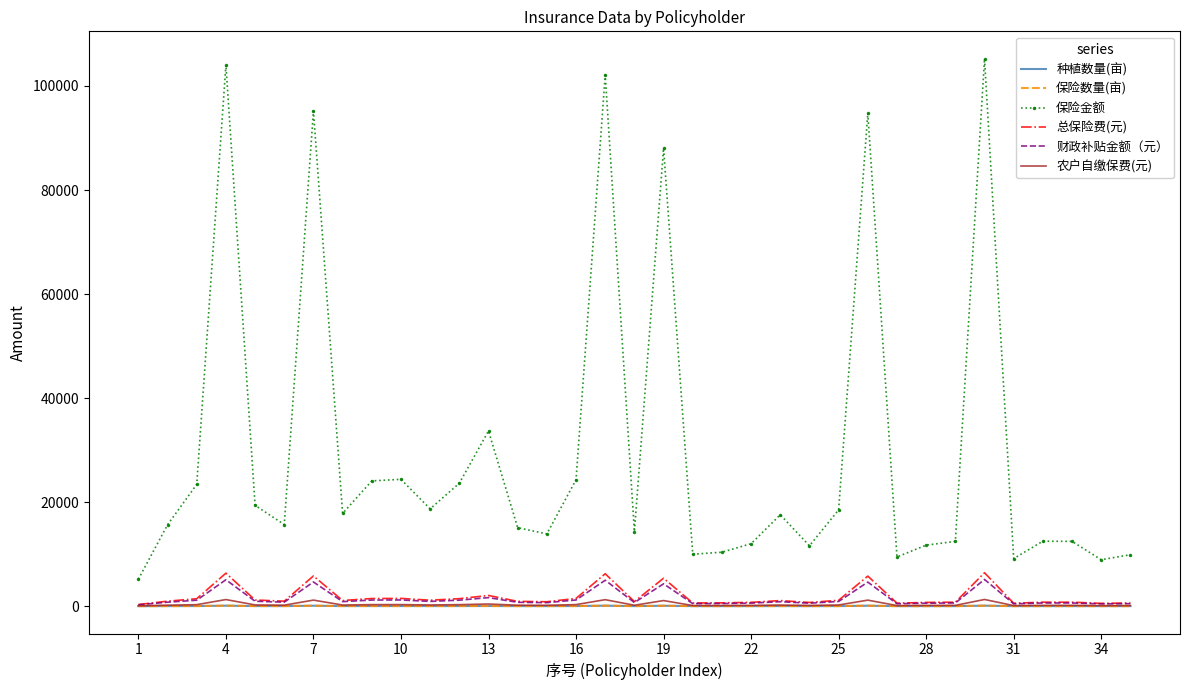

Reading left to right, what are all the values shown in this chart?

种植数量(亩): 4.6	14.0	20.9	92.9	17.3	14.0	85.0	15.9	21.5	21.8	16.7	21.1	30.1	13.5	12.4	21.7	91.2	12.8	78.6	8.9	9.3	10.7	15.7	10.4	16.5	84.6	8.4	10.5	11.1	94.0	8.2	11.2	11.1	8.0	8.8
保险数量(亩): 4.6	14.0	20.9	92.9	17.3	14.0	85.0	15.9	21.5	21.8	16.7	21.1	30.1	13.5	12.4	21.7	91.2	12.8	78.6	8.9	9.3	10.7	15.7	10.4	16.5	84.6	8.4	10.5	11.1	94.0	8.2	11.2	11.1	8.0	8.8
保险金额: 5185.6	15646.4	23408.0	104014.4	19376.0	15691.2	95200.0	17830.4	24080.0	24382.4	18704.0	23632.0	33678.4	15086.4	13888.0	24304.0	102144.0	14336.0	88032.0	9979.2	10371.2	12006.4	17572.8	11603.2	18513.6	94740.8	9464.0	11726.4	12454.4	105246.4	9150.4	12488.0	12454.4	8926.4	9889.6
总保险费(元): 316.3	954.4	1427.9	6344.9	1181.9	957.2	5807.2	1087.7	1468.9	1487.3	1140.9	1441.6	2054.4	920.3	847.2	1482.5	6230.8	874.5	5370.0	608.7	632.6	732.4	1071.9	707.8	1129.3	5779.2	577.3	715.3	759.7	6420.0	558.2	761.8	759.7	544.5	603.3
财政补贴金额（元）: 253.1	763.5	1142.3	5075.9	945.5	765.7	4645.8	870.1	1175.1	1189.9	912.8	1153.2	1643.5	736.2	677.7	1186.0	4984.6	699.6	4296.0	487.0	506.1	585.9	857.6	566.2	903.5	4623.4	461.8	572.2	607.8	5136.0	446.5	609.4	607.8	435.6	482.6
农户自缴保费(元): 63.3	190.9	285.6	1269.0	236.4	191.4	1161.4	217.5	293.8	297.5	228.2	288.3	410.9	184.1	169.4	296.5	1246.2	174.9	1074.0	121.7	126.5	146.5	214.4	141.6	225.9	1155.8	115.5	143.1	151.9	1284.0	111.6	152.4	151.9	108.9	120.7